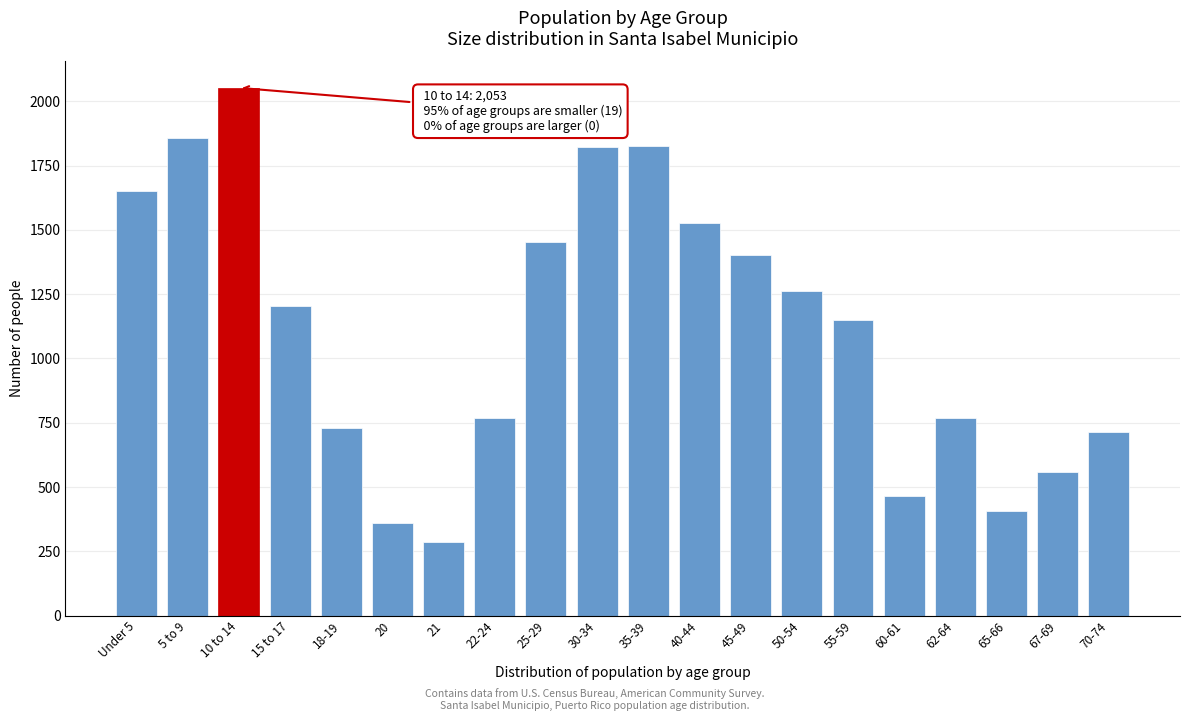

What is the ratio of the value at 70-74 to the value at 50-54?

0.6